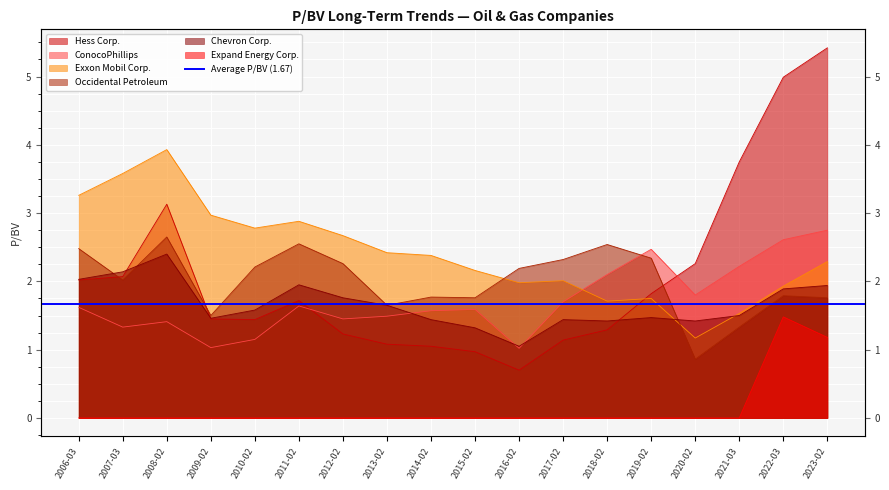

Is it true that ConocoPhillips equals 3.5 at 2021-03?

False